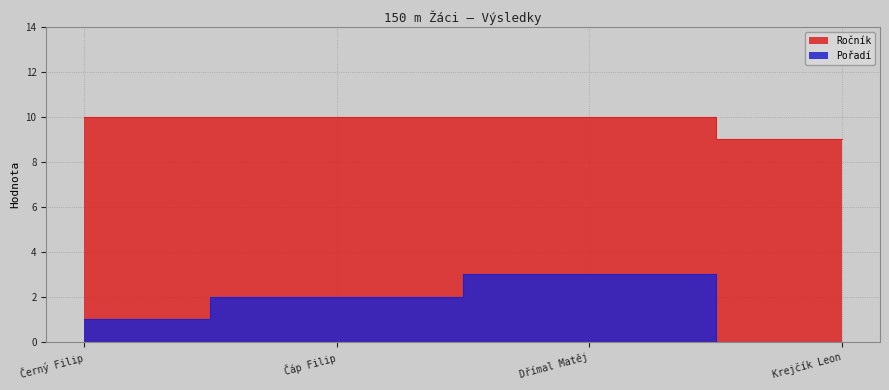

How many series are shown in this chart?

2